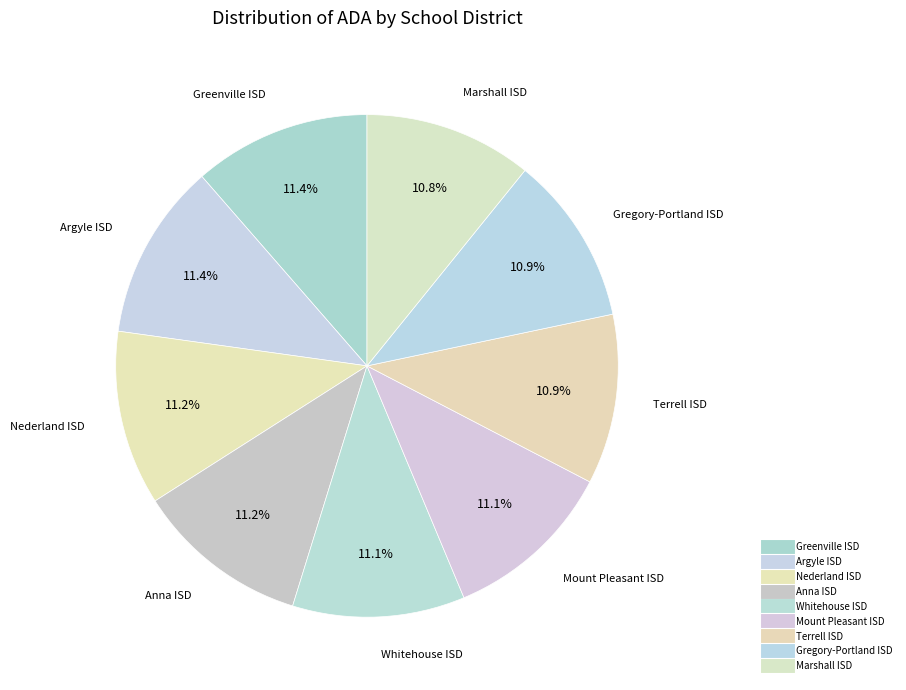

How many segments does this pie chart have?

9